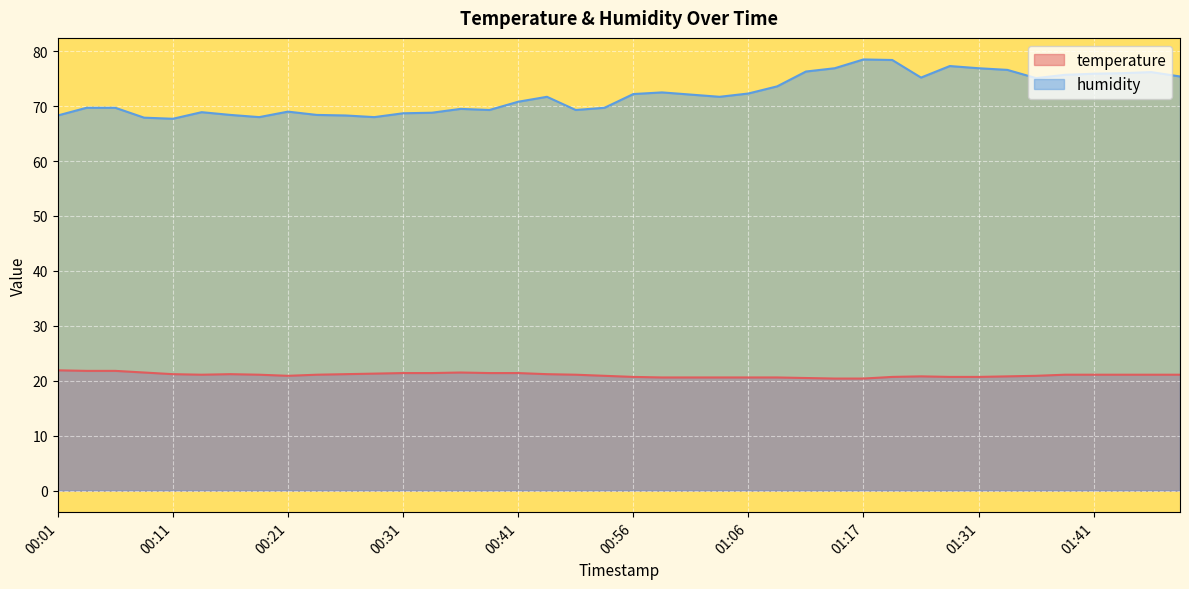

How many lines are shown in the chart?

2